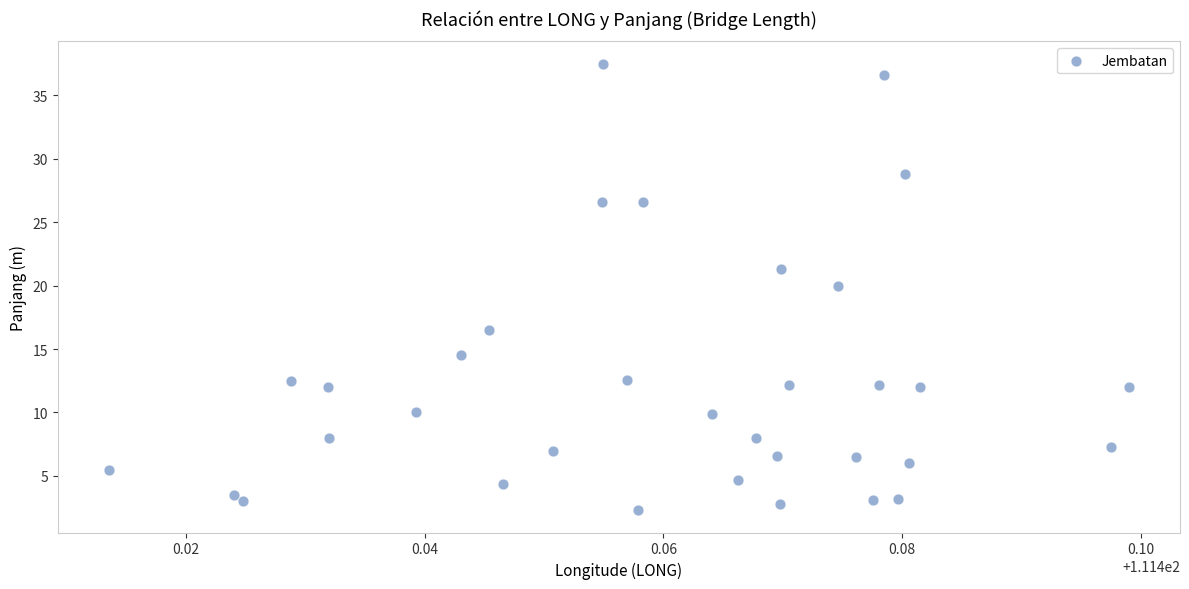

What is the range of Y values (max minus min)?

35.2